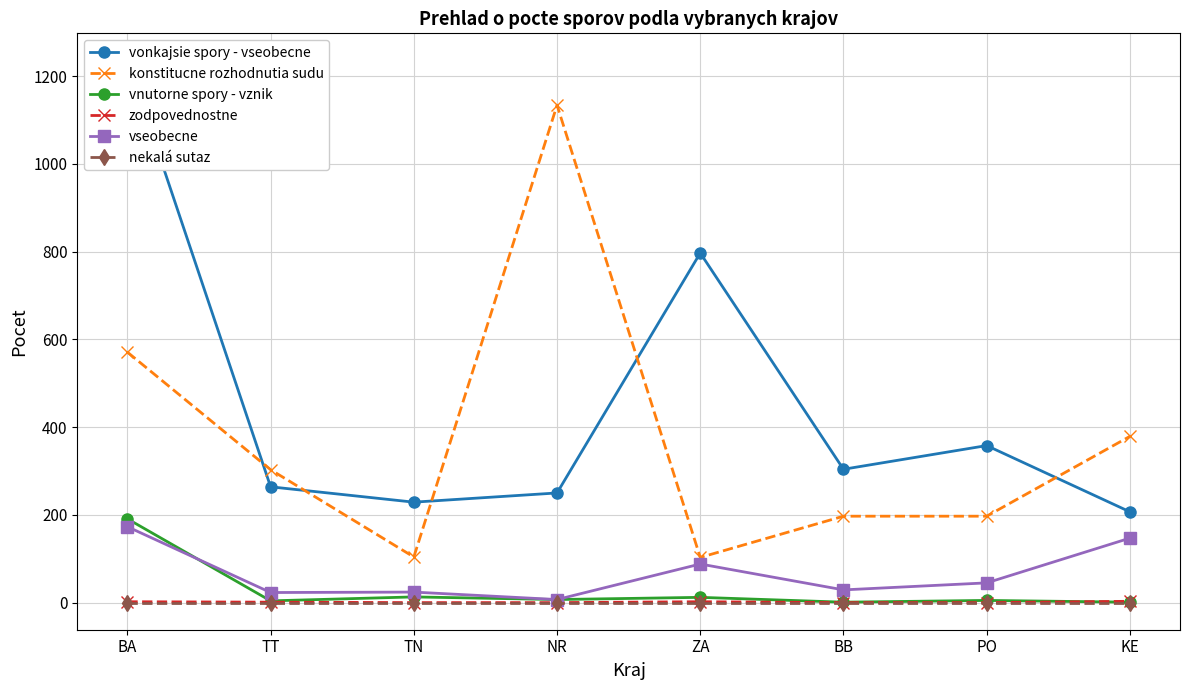

At NR, list the series in order from smallest to largest.

zodpovednostne, nekalá sutaz, vnutorne spory - vznik, vseobecne, vonkajsie spory - vseobecne, konstitucne rozhodnutia sudu